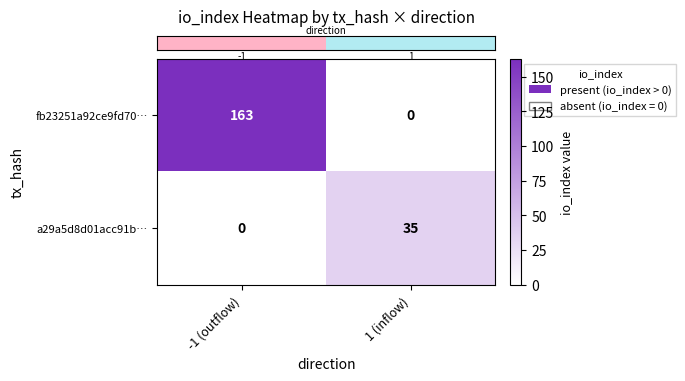

List the series in order of their overall mean, highest first.

fb23251a92ce9fd70…, a29a5d8d01acc91b…